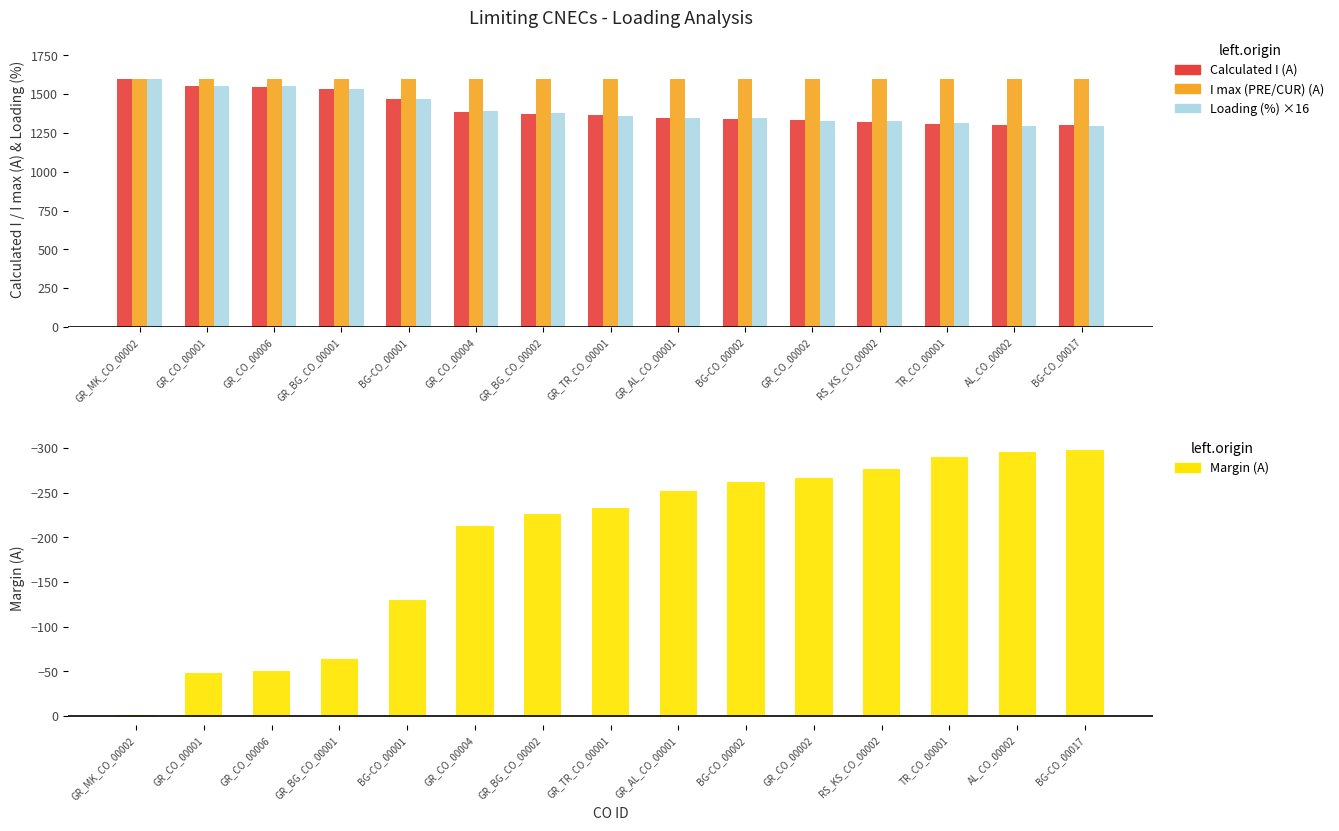

How many data points in Loading (%) are less than 1360?

7